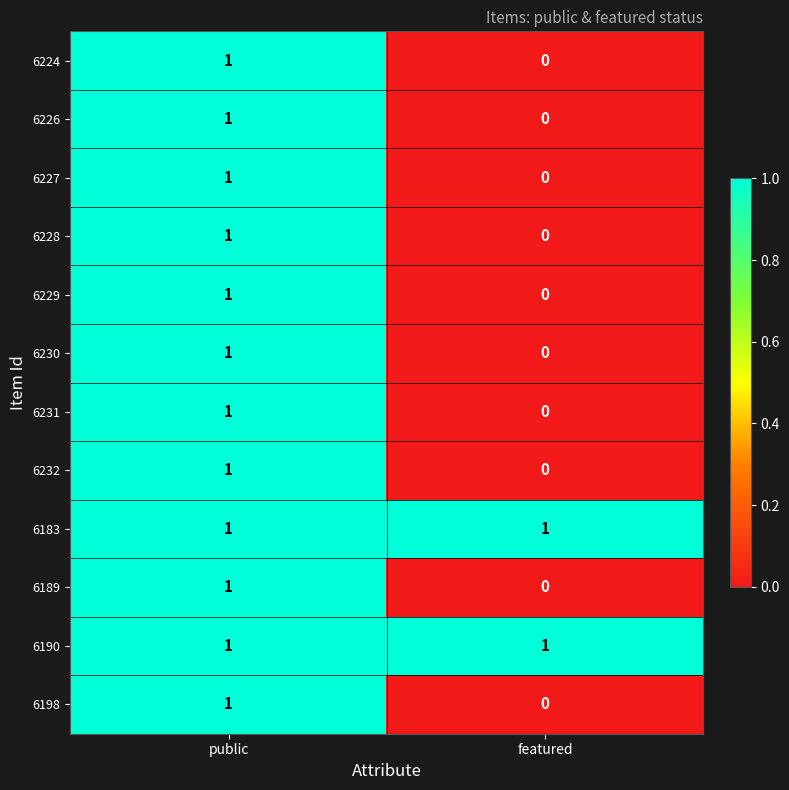

Is the value of 6224 at public greater than the value of 6228 at featured?

Yes